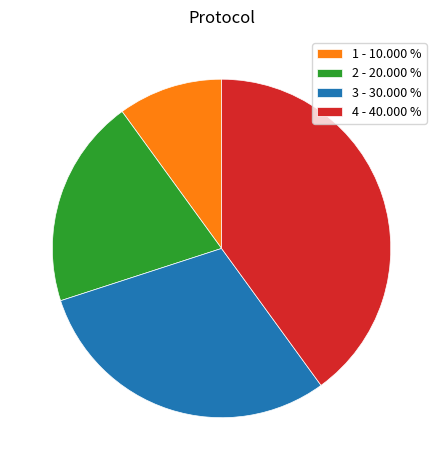

Which category has the smallest portion of the pie?

1 - 10.000 %